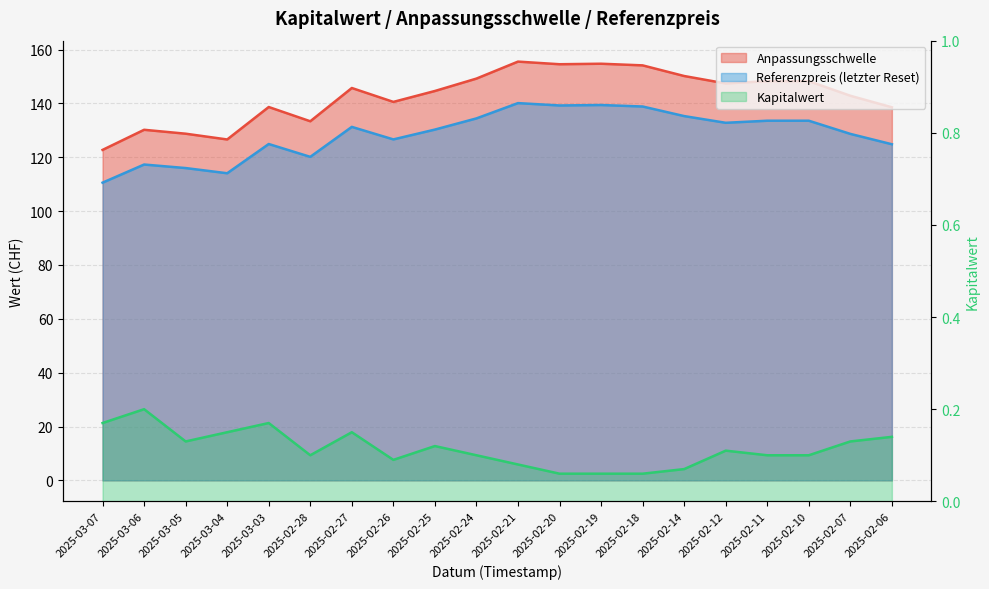

Reading left to right, transcribe all the data shown in this chart.

Anpassungsschwelle: 122.7	130.2	128.7	126.6	138.7	133.4	145.7	140.6	144.6	149.2	155.5	154.5	154.7	154.1	150.2	147.4	148.3	148.3	142.8	138.6
Referenzpreis: 110.6	117.3	116.0	114.1	124.9	120.2	131.3	126.6	130.3	134.4	140.1	139.2	139.4	138.8	135.3	132.8	133.6	133.6	128.7	124.8
Kapitalwert: 0.2	0.2	0.1	0.1	0.2	0.1	0.1	0.1	0.1	0.1	0.1	0.1	0.1	0.1	0.1	0.1	0.1	0.1	0.1	0.1